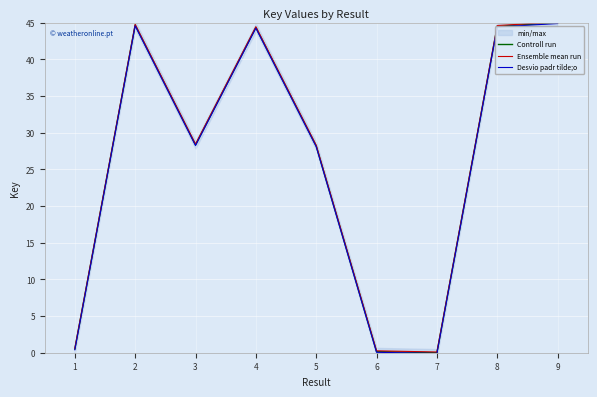

True or false: Controll run has a value of 0.5 at 1.

True